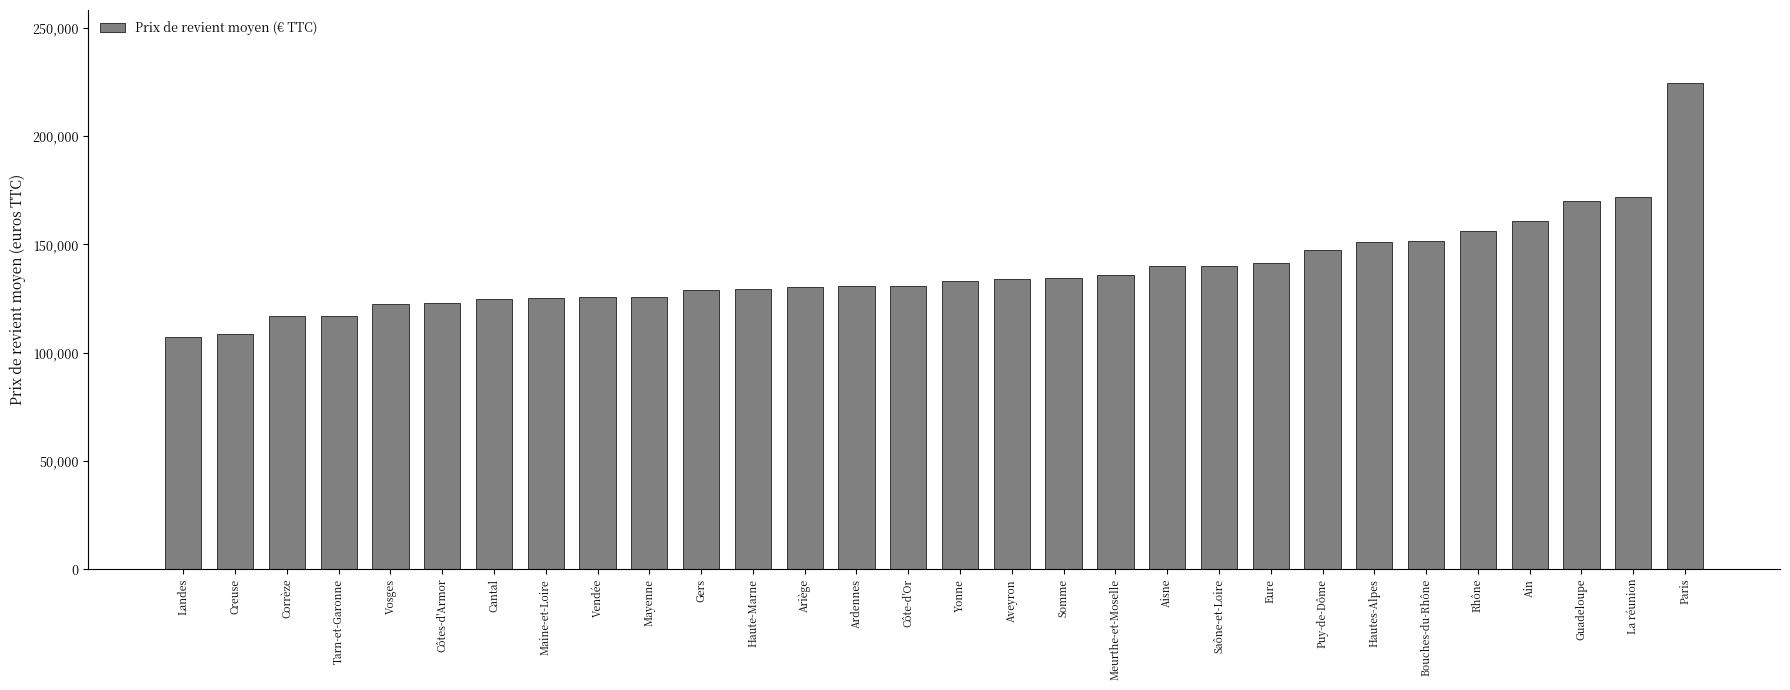

What value does the data have at La réunion?

171756.7